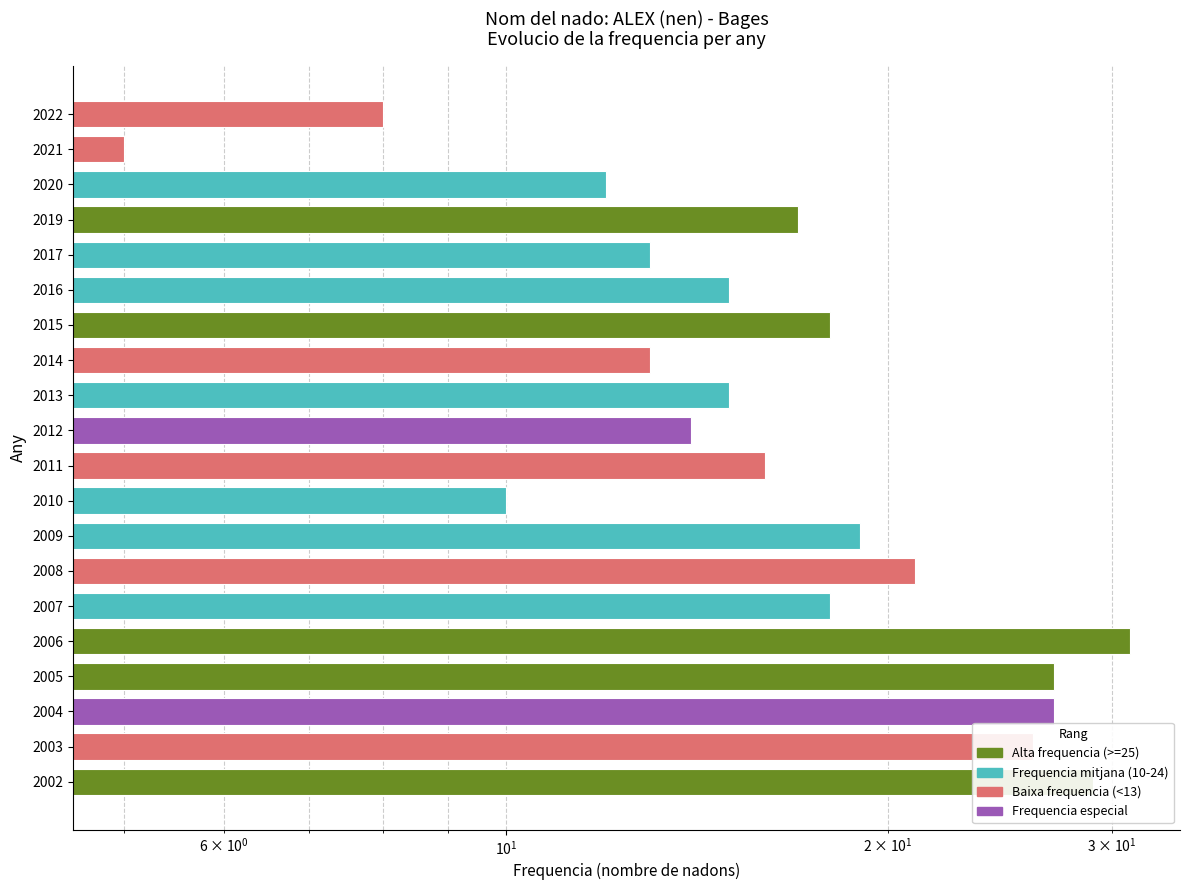

Reading left to right, list all the values displayed in this chart.

8	5	12	17	13	15	18	13	15	14	16	10	19	21	18	31	27	27	26	29